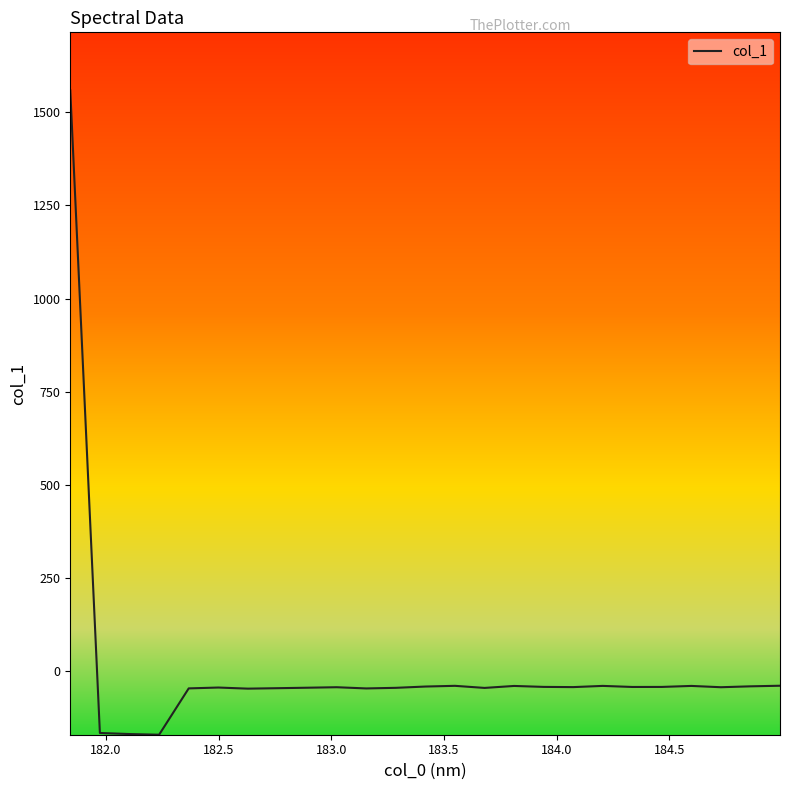

What is the difference between the maximum and minimum values?

1728.3